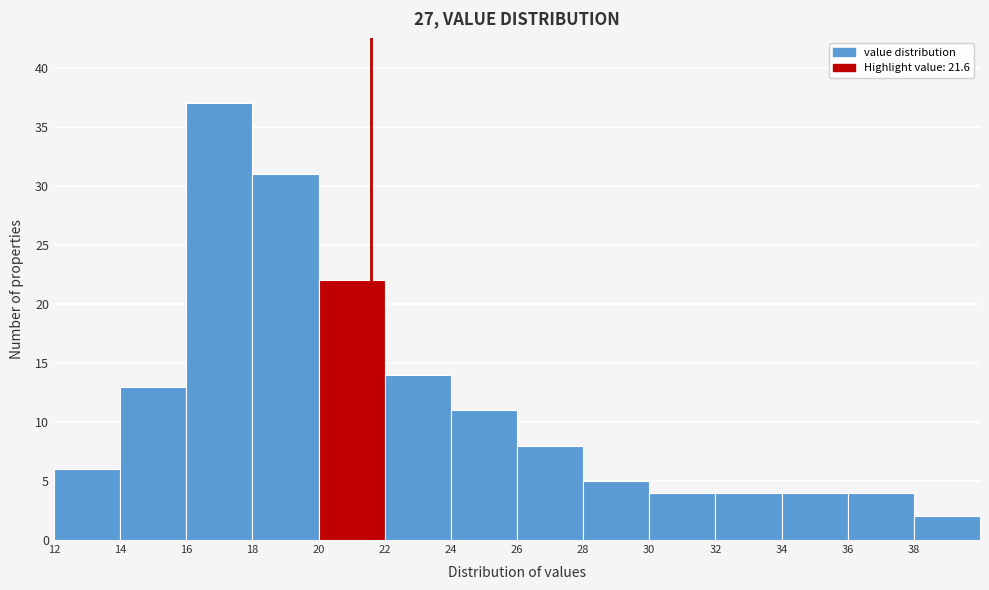

Reading left to right, transcribe this chart: for each bar, give the range it covers on the x-axis and its height. The values are not printed on the chart, so give them approximately, as read against the axis.

12 to 14: 6
14 to 16: 13
16 to 18: 37
18 to 20: 31
20 to 22: 22
22 to 24: 14
24 to 26: 11
26 to 28: 8
28 to 30: 5
30 to 32: 4
32 to 34: 4
34 to 36: 4
36 to 38: 4
38 to 40: 2